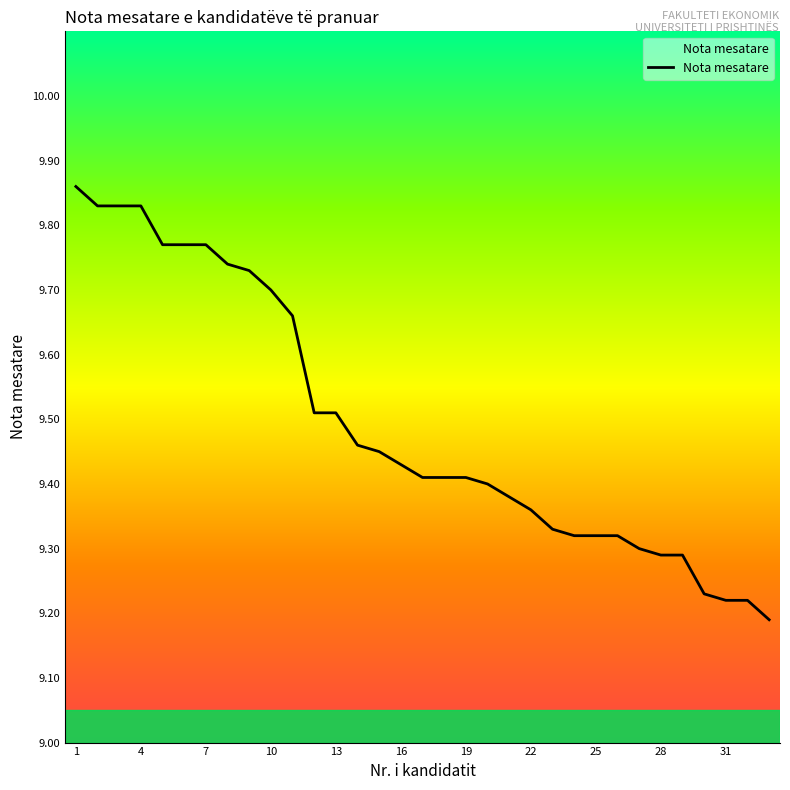

Count the number of categories in the chart.

33